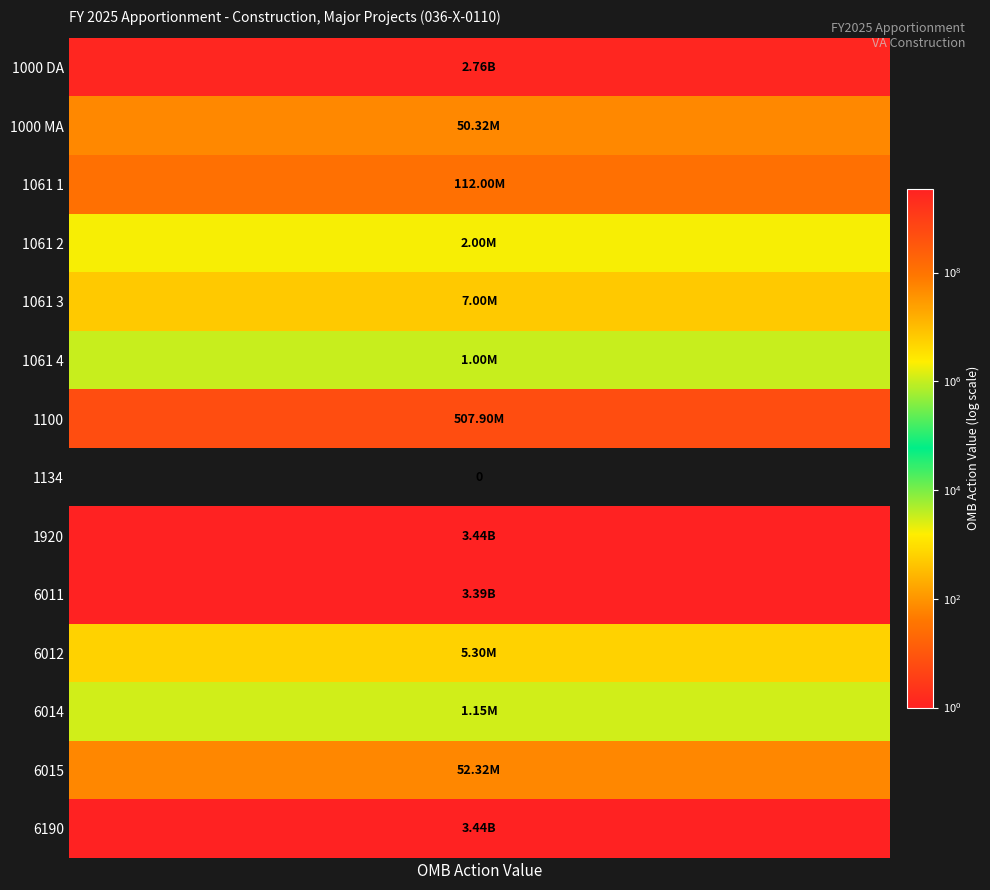

How many data points are less than 52317004?

7